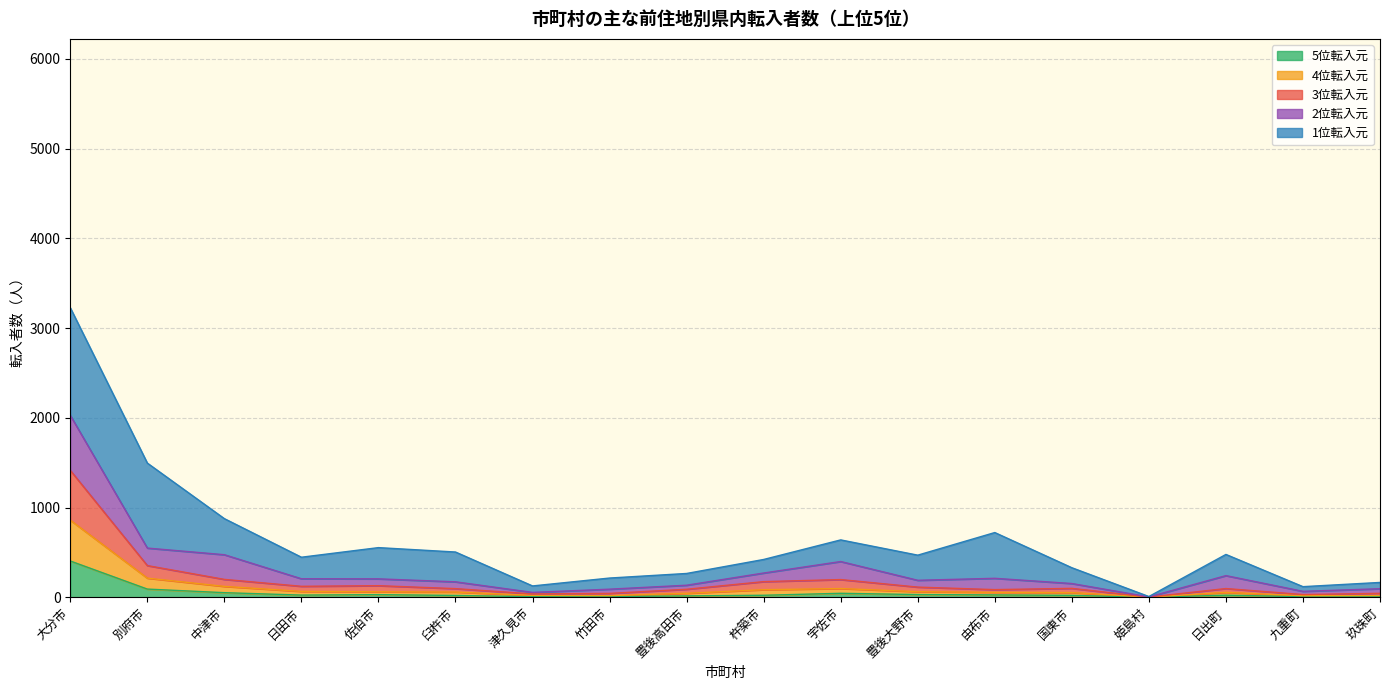

Read the 4位人数 value at 杵築市.

85